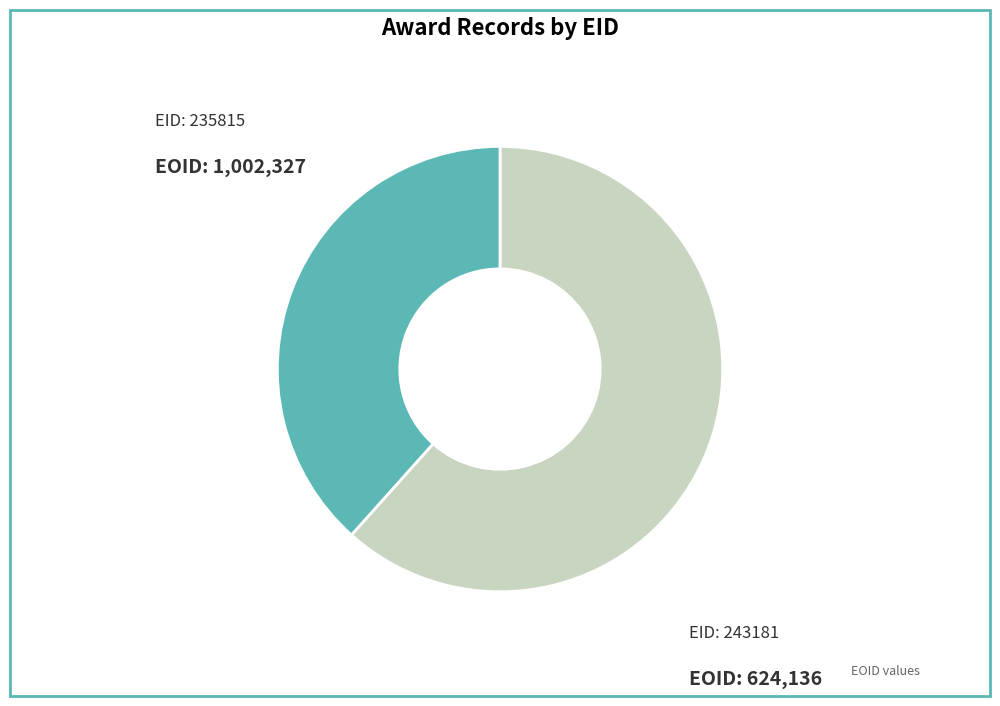

Does any single category account for the majority?

Yes